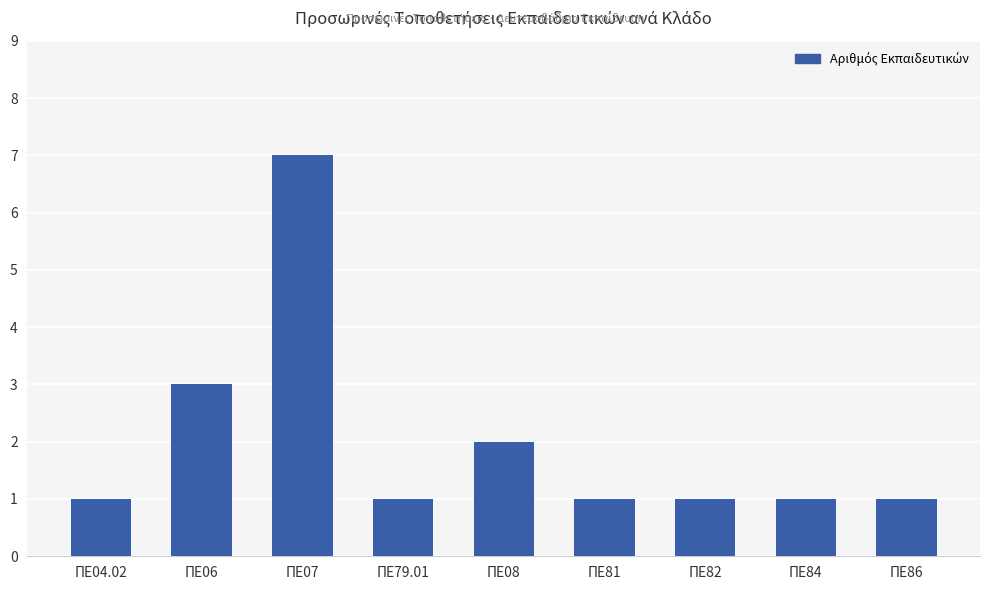

What is the difference between the maximum and minimum values?

6